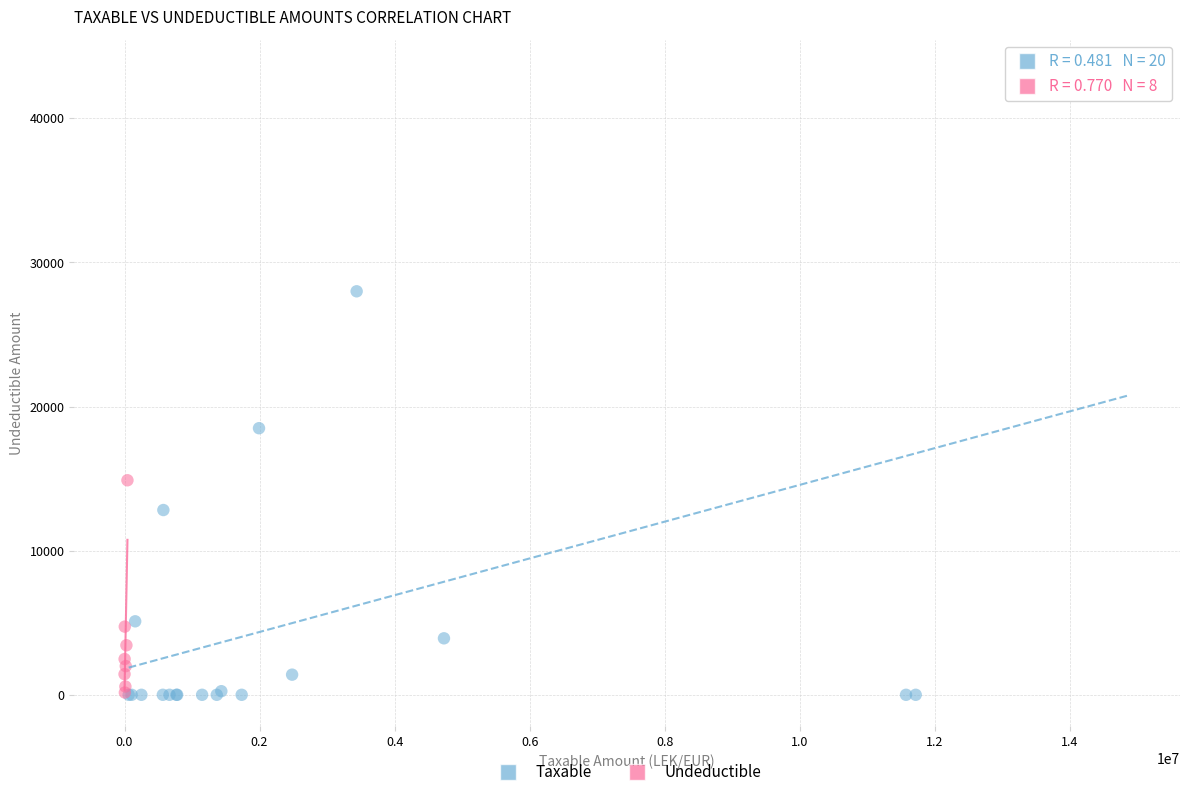

Which series has the widest spread of Y values?

Taxable